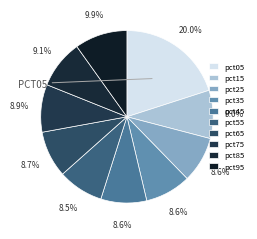

Count the number of slices in the pie.

10